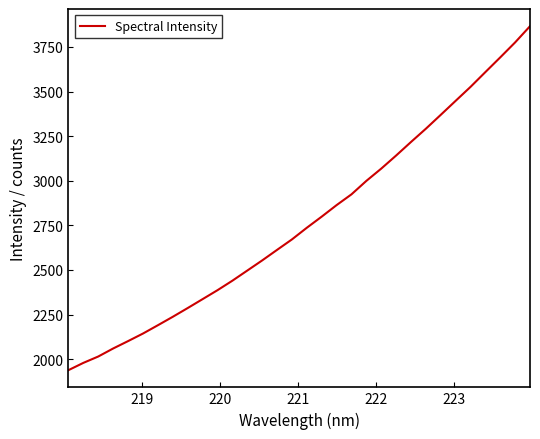

What is the difference between the maximum and minimum values?

1927.4